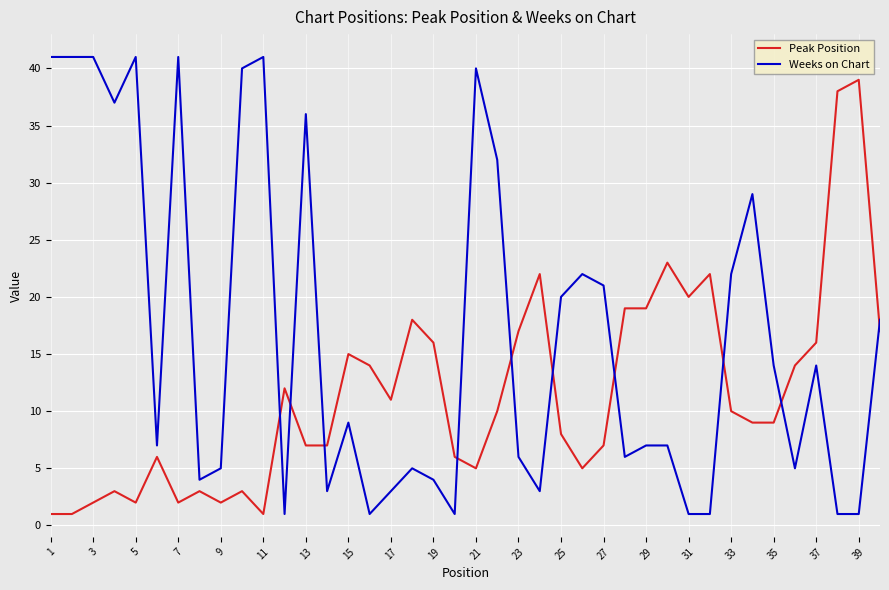

Rank the series by their maximum value, from highest to lowest.

Weeks on Chart, Peak Position